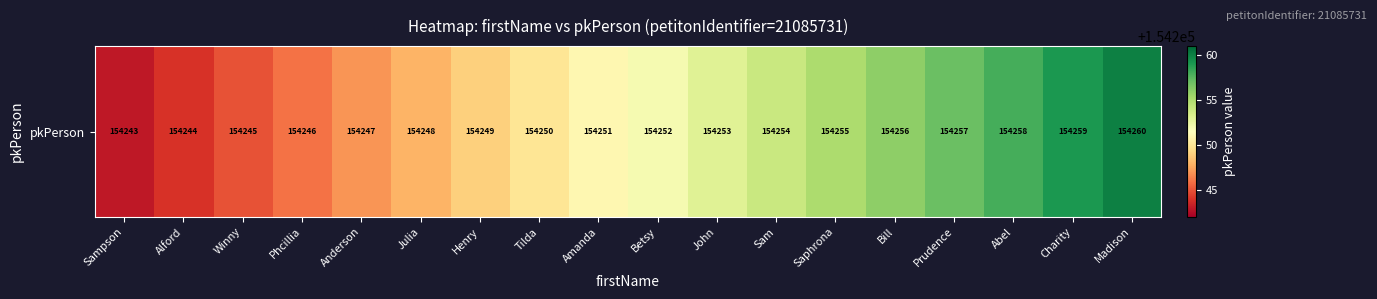

The value at Sam is 154254. True or false?

True